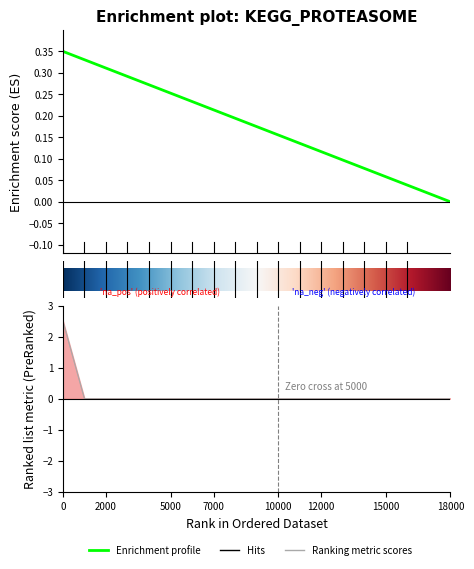

Where is the data nearest to the value 1?

61